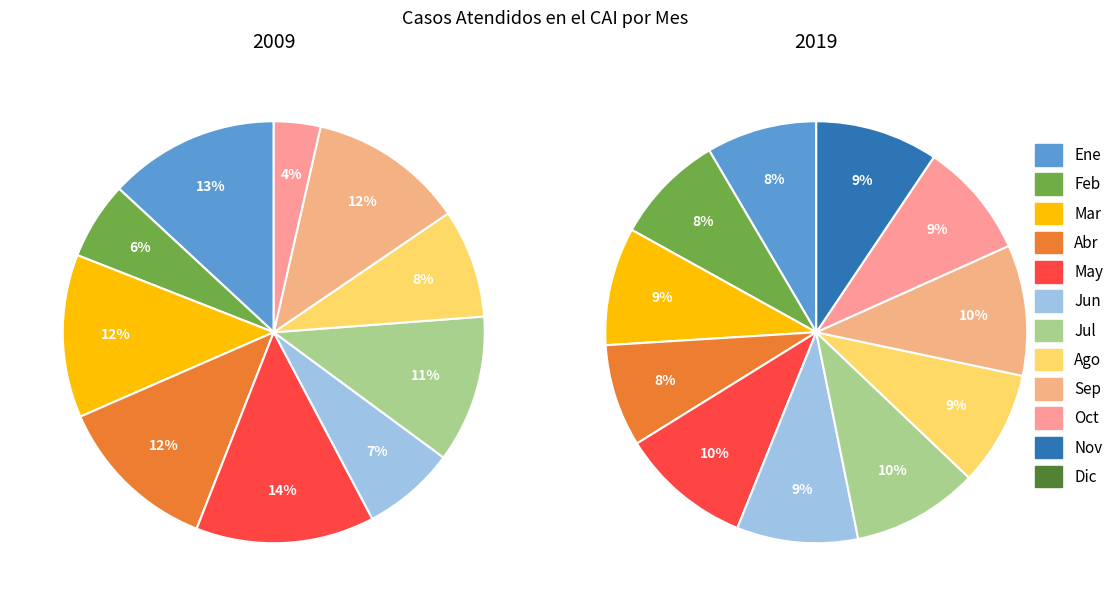

The Ago slice represents 9% of the pie. True or false?

True